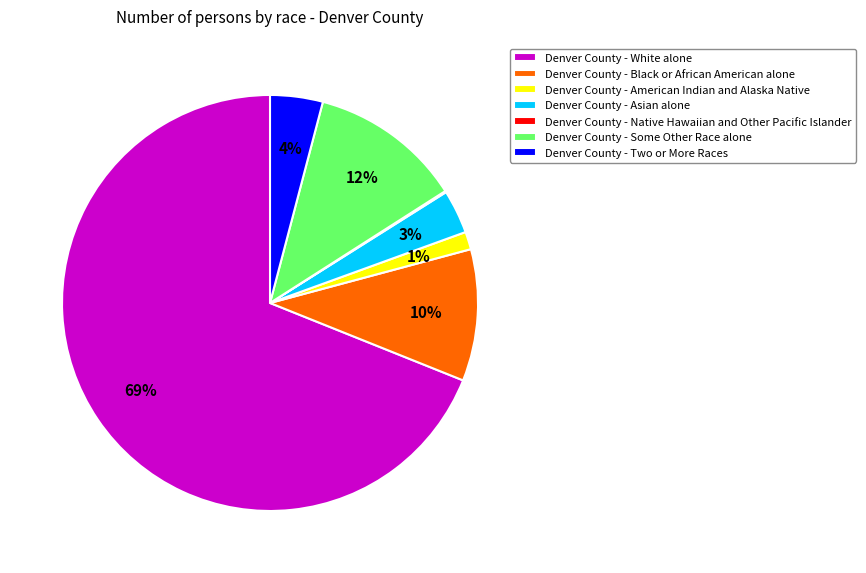

Is it true that Denver County - Black or African American alone is 10% of the pie?

True